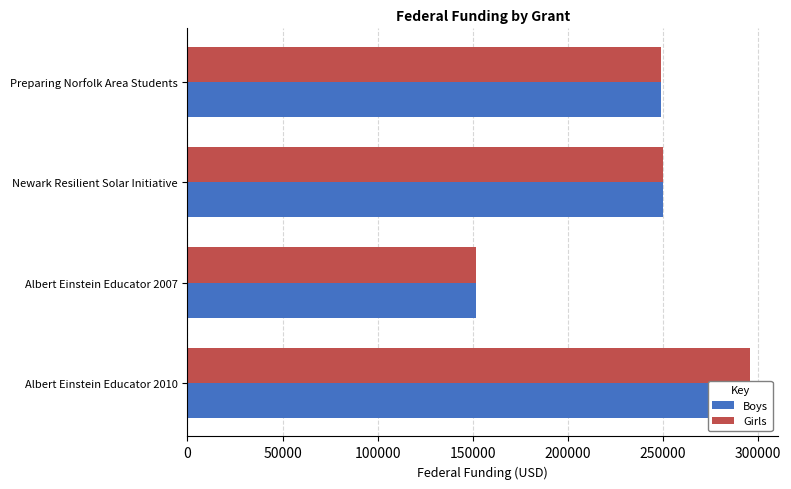

How many data points in Girls are less than 249997?

2